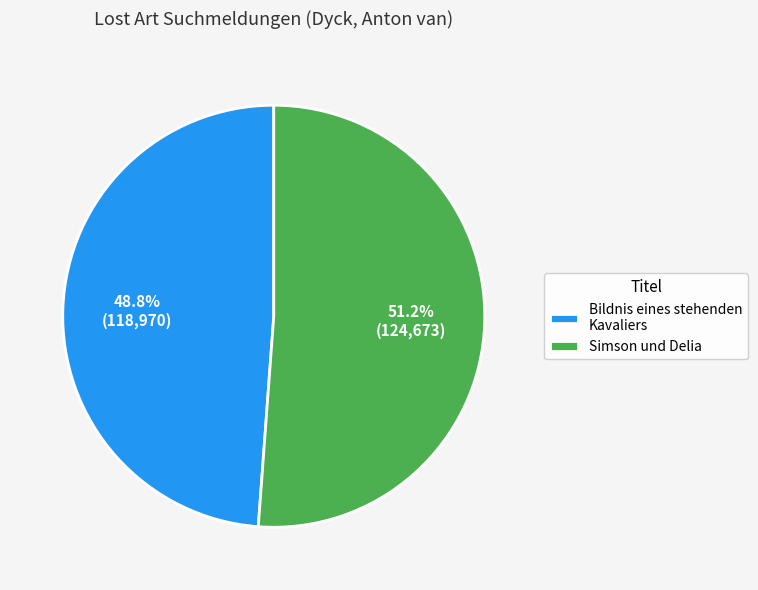

To the nearest percent, what percentage of the pie is Bildnis eines stehenden Kavaliers?

49%